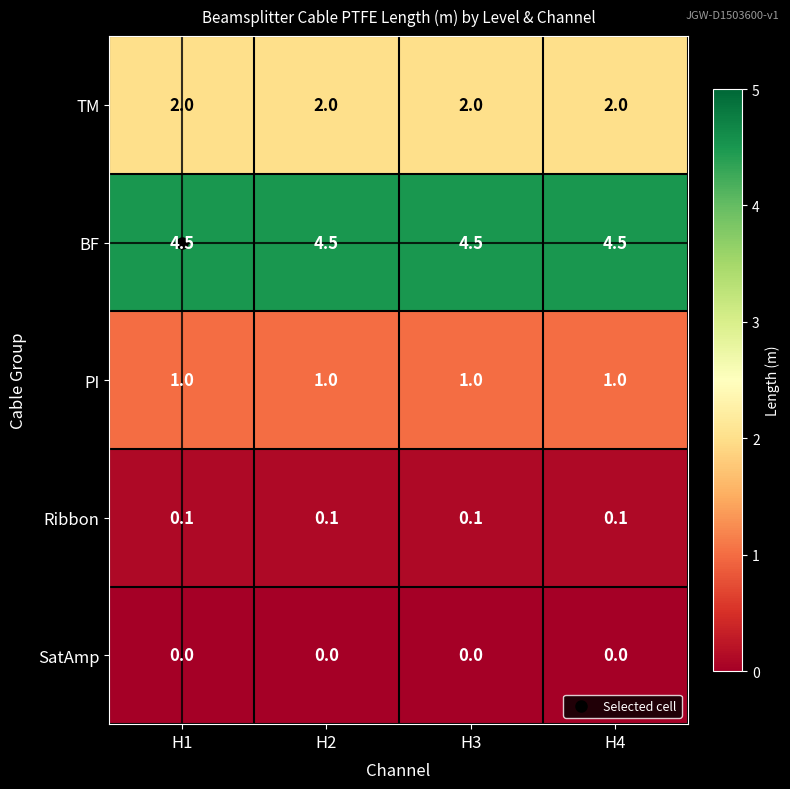

What is the greatest value displayed?

4.5